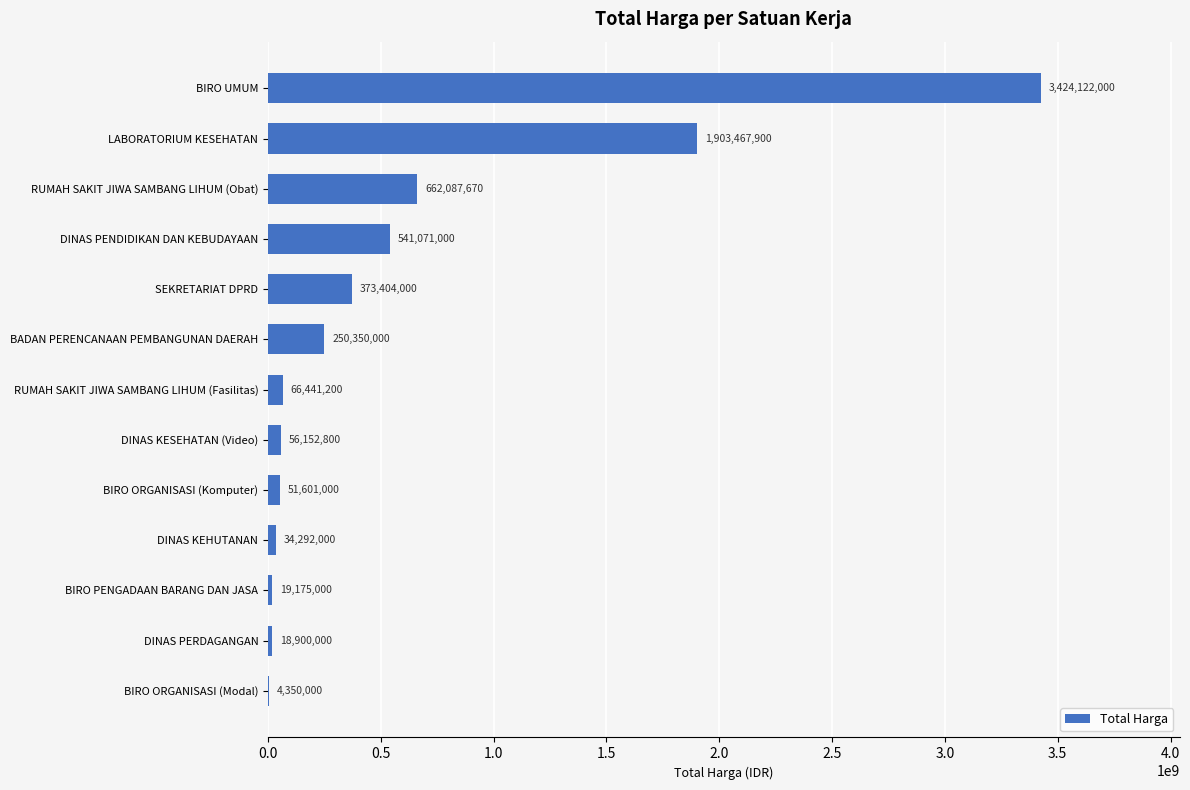

The chart shows a value of 662087670 at RUMAH SAKIT JIWA SAMBANG LIHUM (Obat). True or false?

True